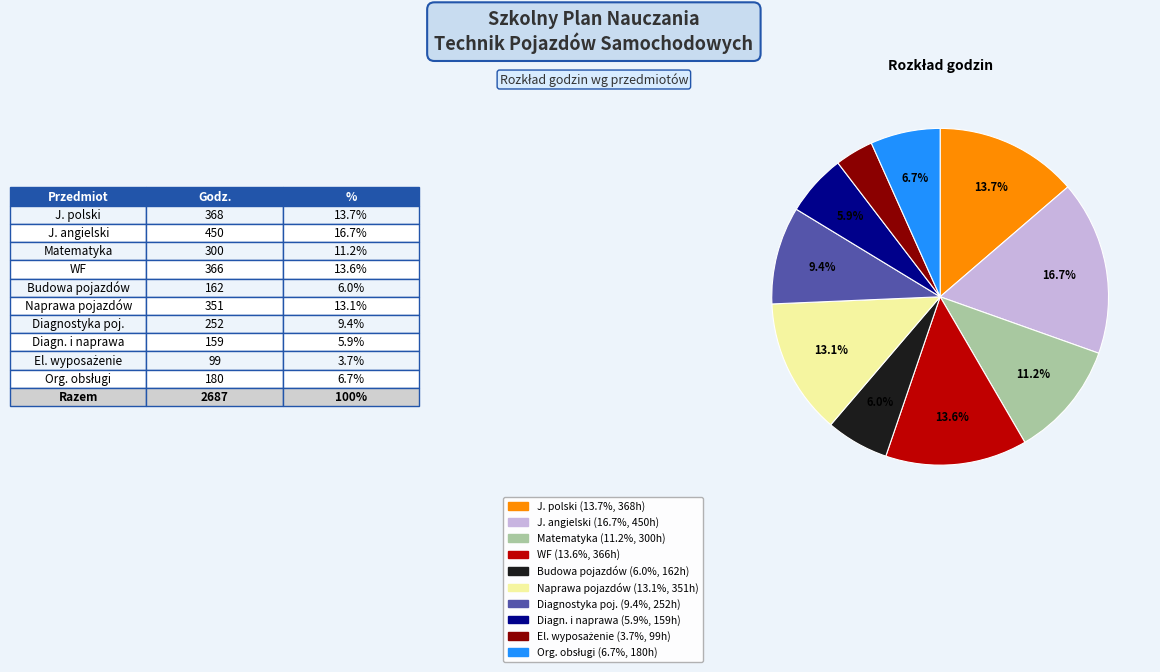

Is there any slice that represents more than half of the pie?

No